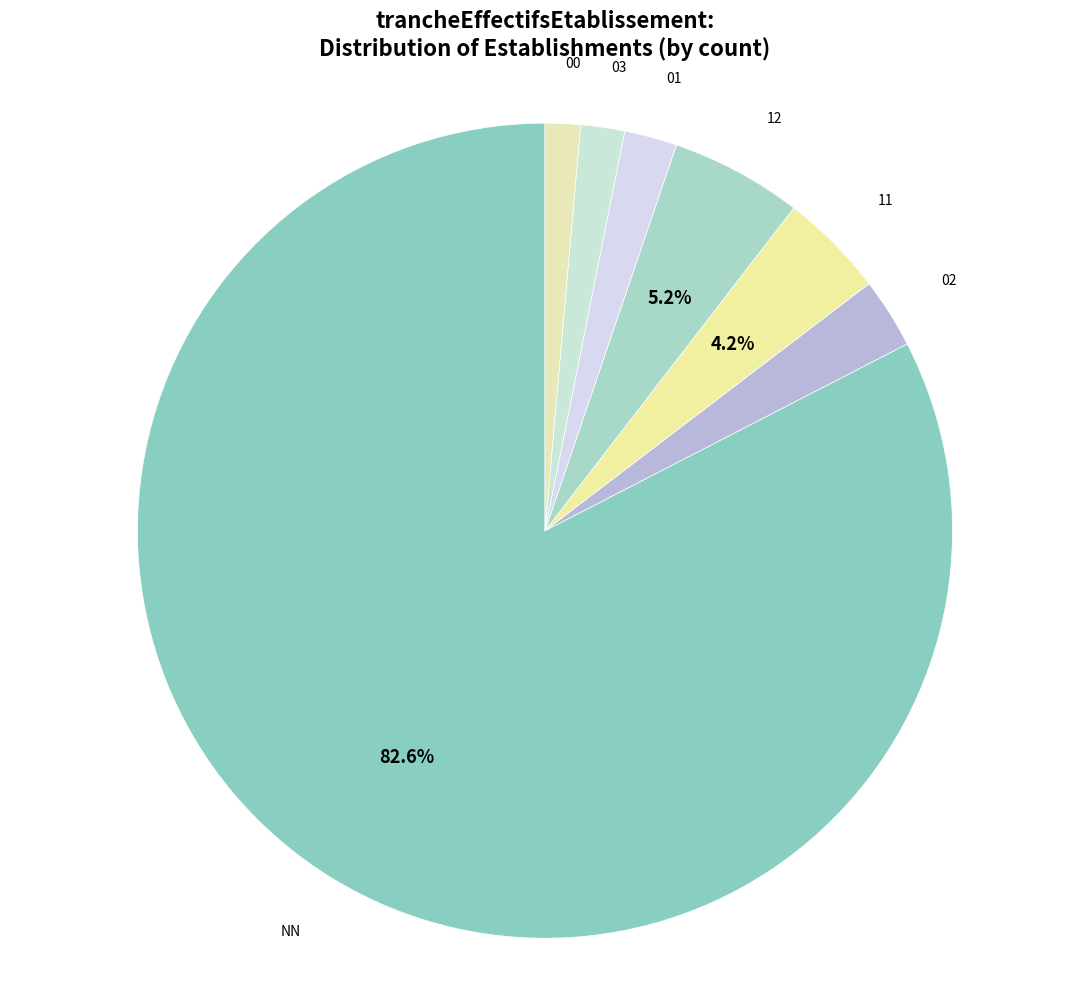

What percentage do 12 and 11 together represent?

9.4%